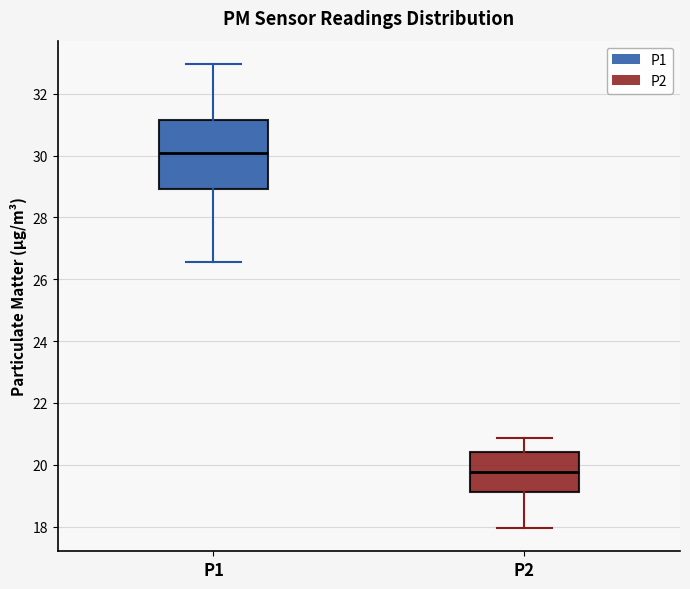

Reading left to right, read every box against the y-axis: the position of its median line, the range the box covers, and the ends of its whiskers. The values are not printed on the chart, so give them approximately, as read against the axis.

P1: median 30.2, box 29.0 to 31.2, whiskers 26.6 to 33.0
P2: median 19.8, box 19.2 to 20.4, whiskers 18.0 to 20.8